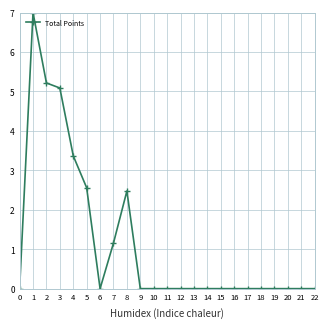

At which category does the data reach its first local peak?

1